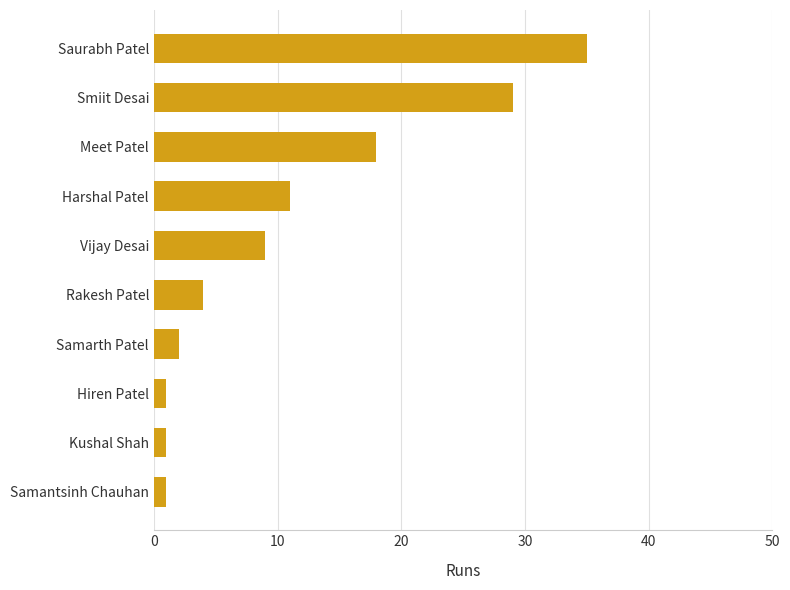

What is the change in value from Samantsinh Chauhan to Saurabh Patel?

+34